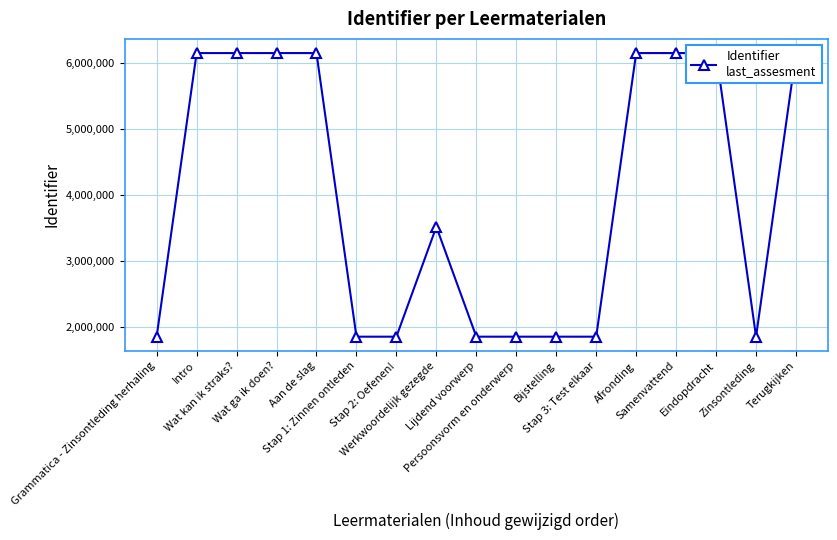

Which label corresponds to the smallest value in the chart?

Grammatica - Zinsontleding herhaling